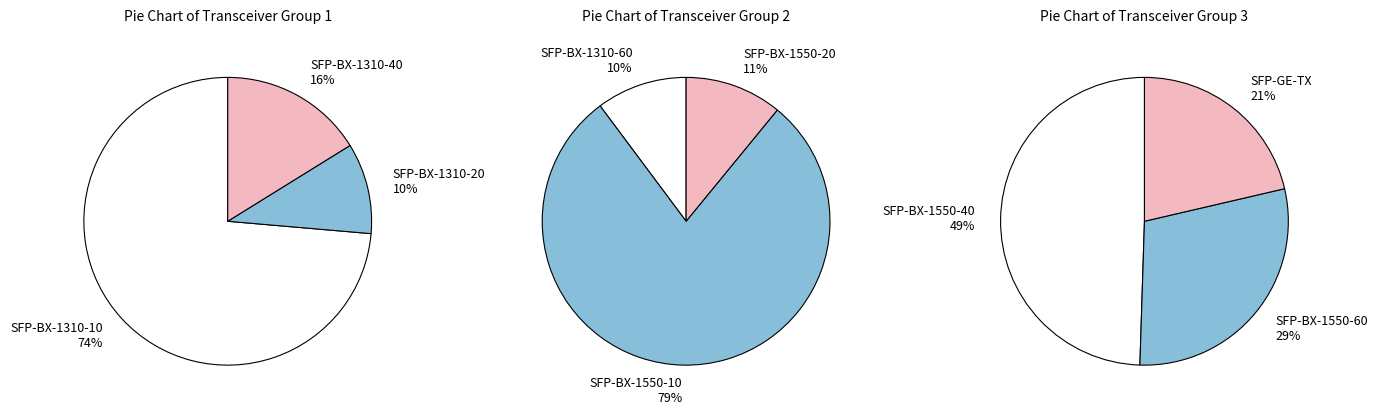

Is ТРАНСИВЕР SFP-GE-BX-1550-10-SC the majority of the pie?

No